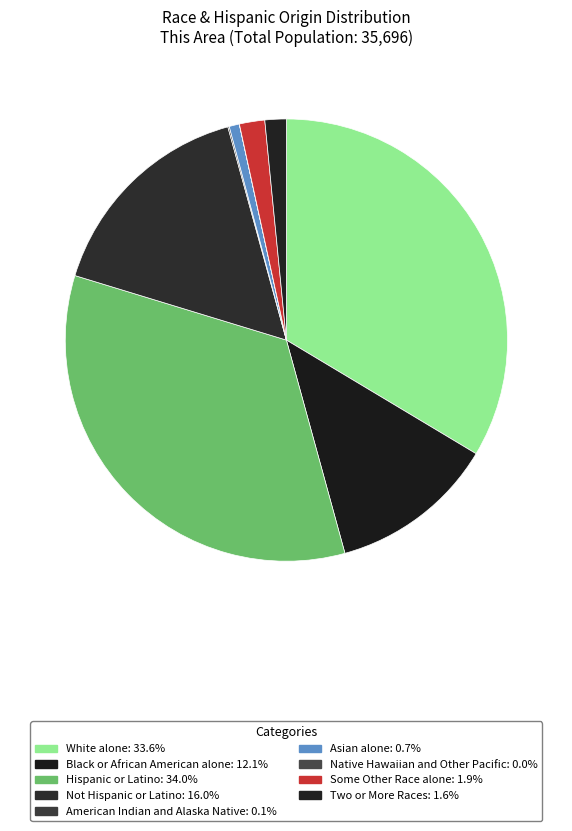

To the nearest percent, what portion does Hispanic or Latino represent?

34%